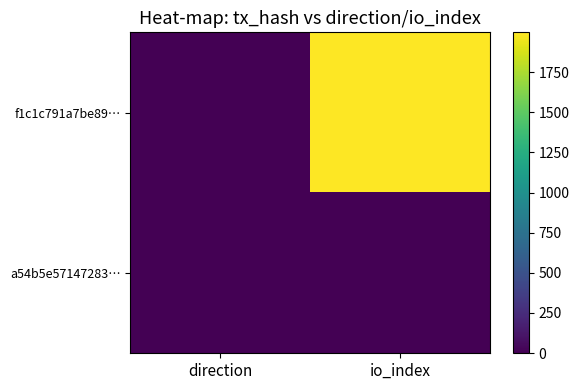

Reading left to right, transcribe all the data shown in this chart.

f1c1c791a7be89…: direction=-1	io_index=1998
a54b5e57147283…: direction=1	io_index=3